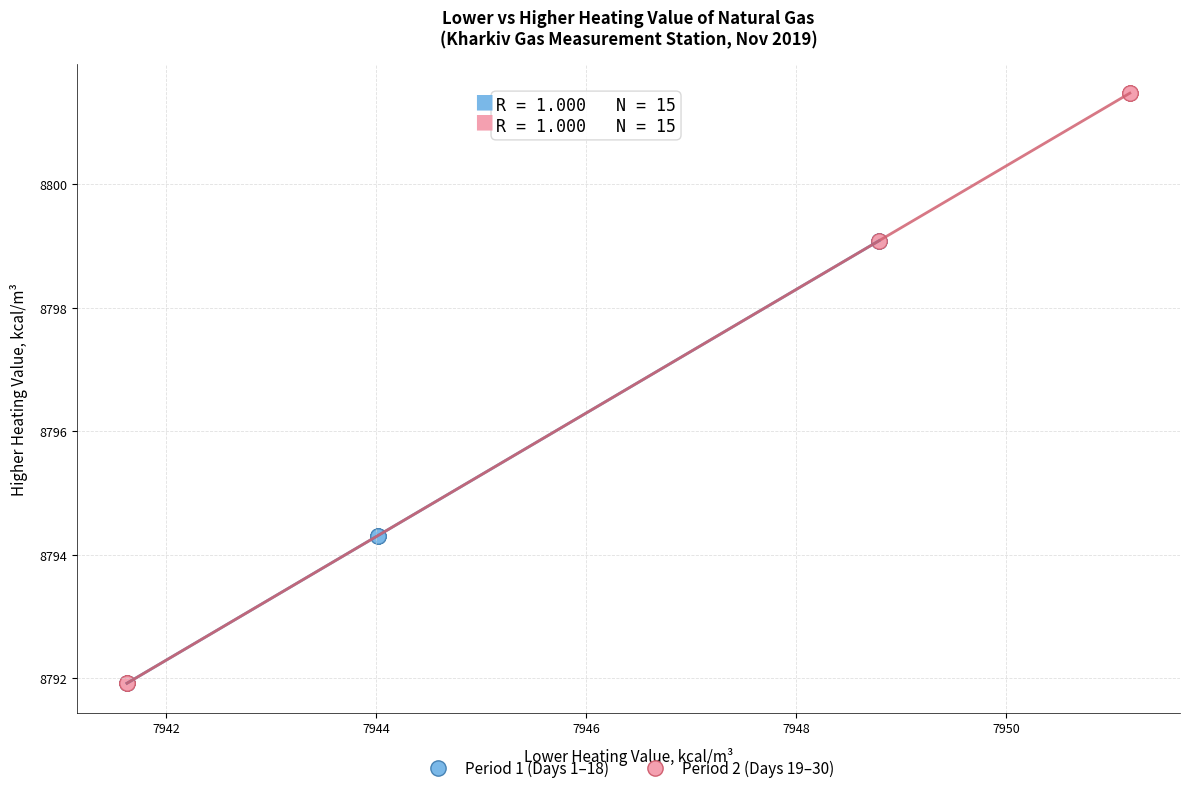

Which series has the widest spread of Y values?

Period 2 (Days 19–30)